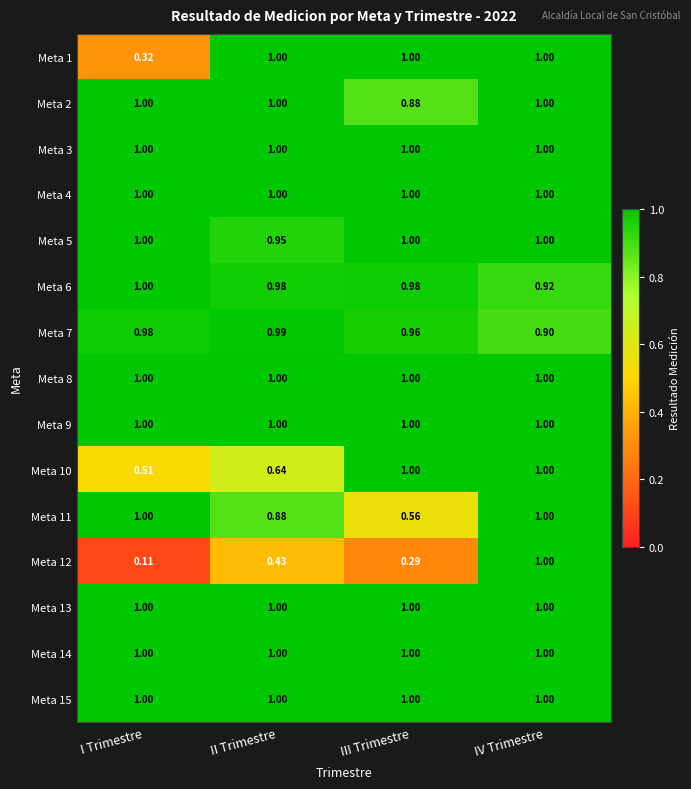

At which category is the sum across all series the highest?

IV Trimestre